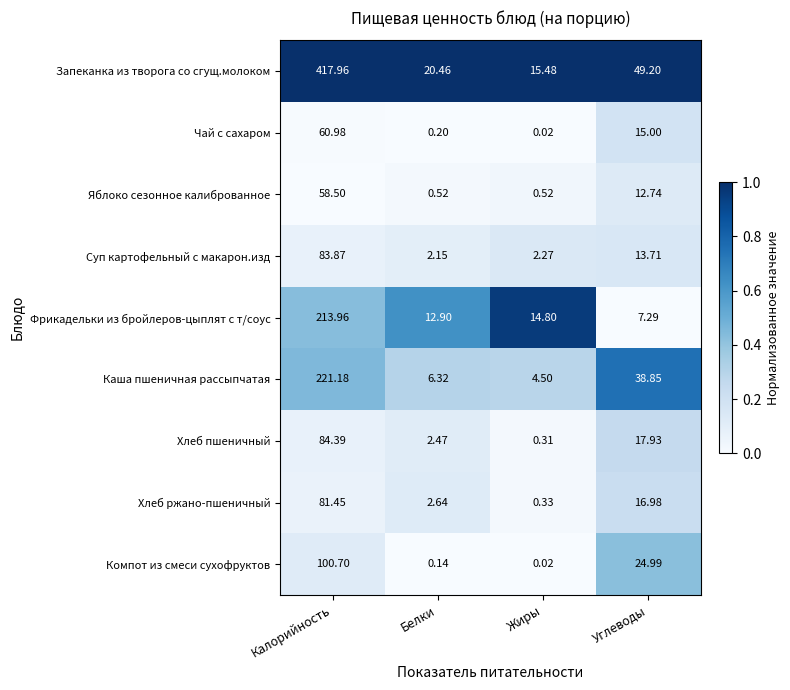

What is the difference between the highest and lowest values at Калорийность?

359.5